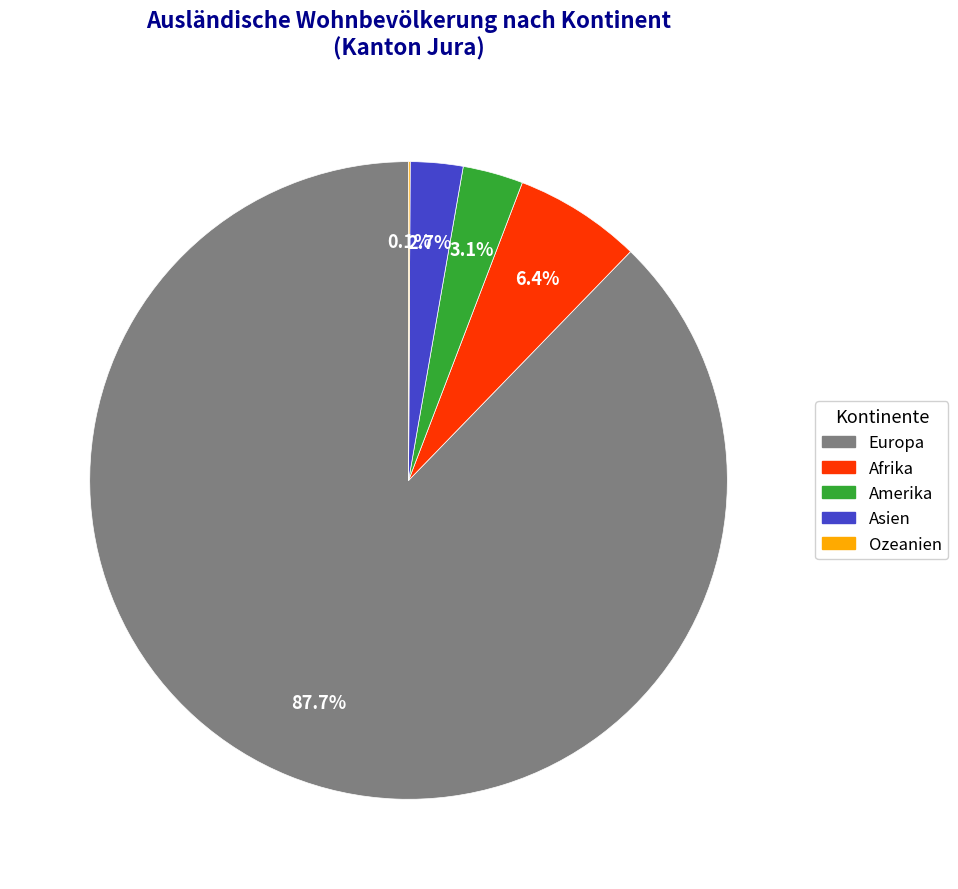

Which slice is the largest?

Europa